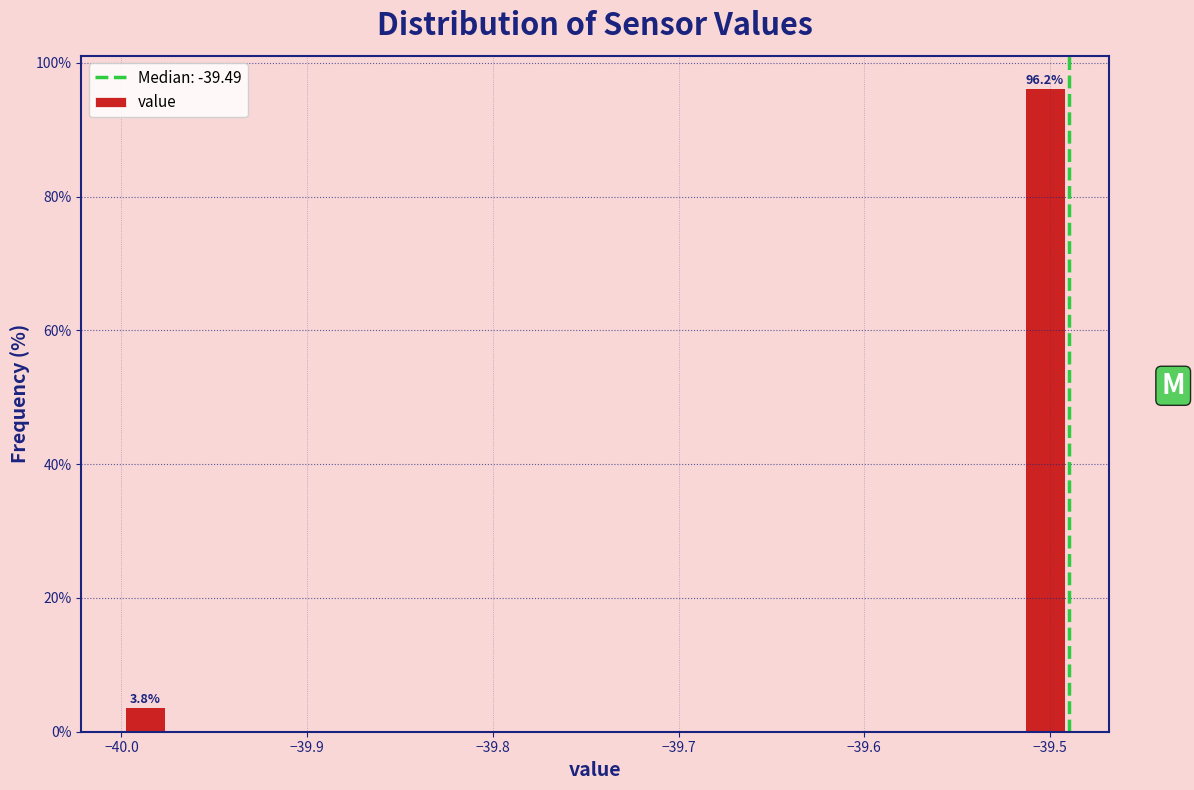

Around what value on the x-axis is the tallest bar? Give the approximate position of its centre, as read against the axis.

-39.50